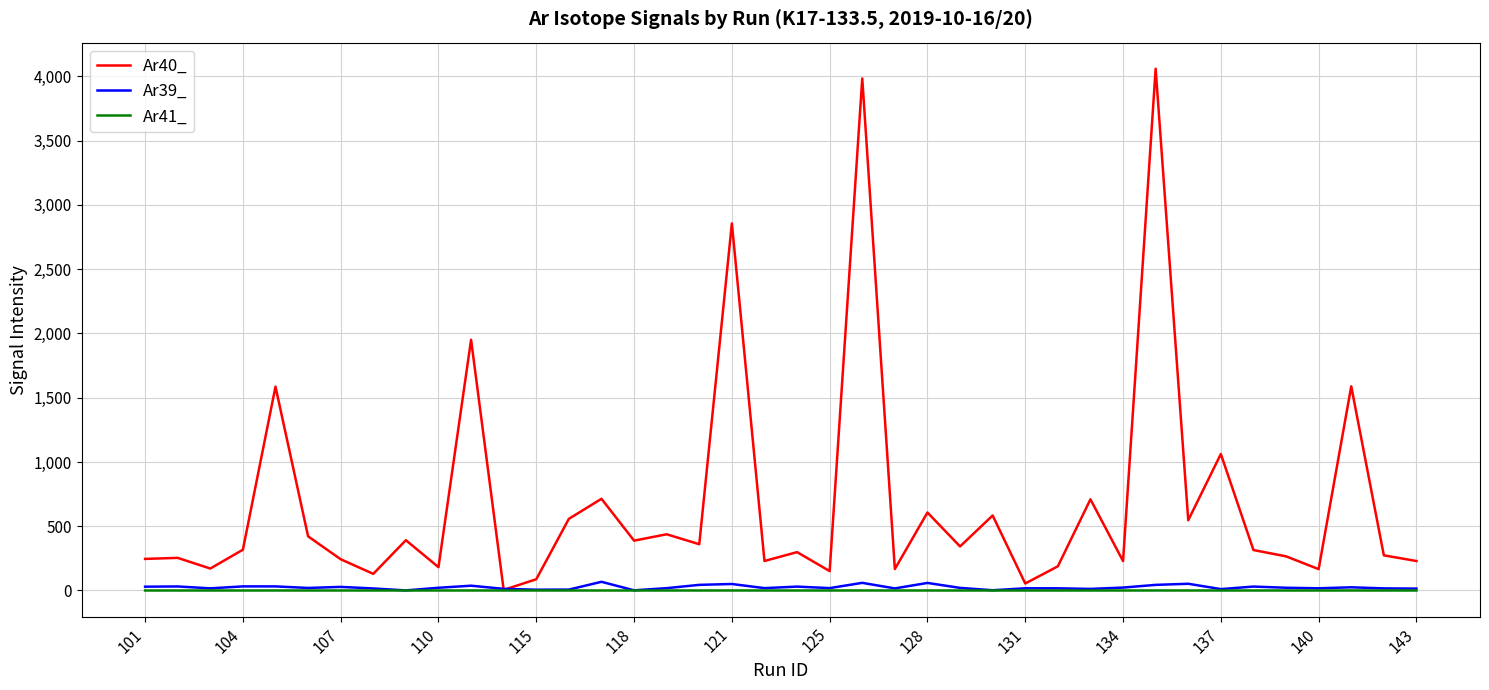

Which series has the largest total across all categories?

Ar40_